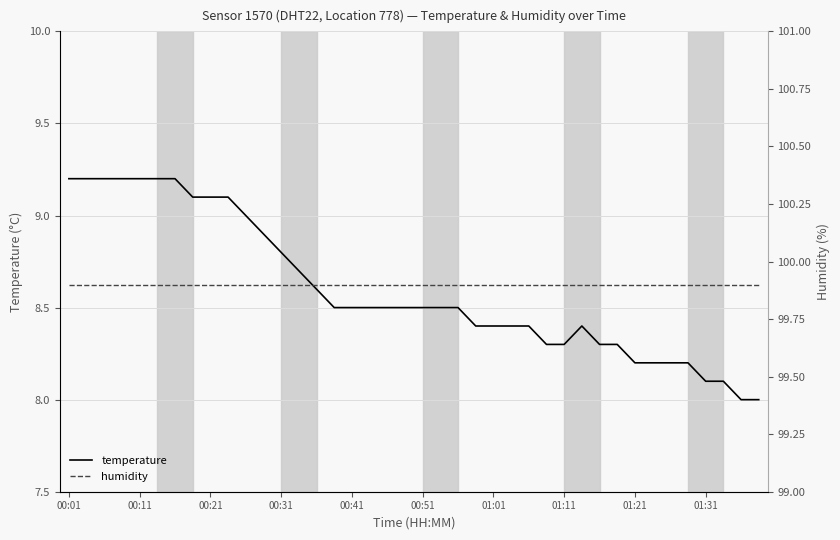

What is the average value of the humidity series?

99.9